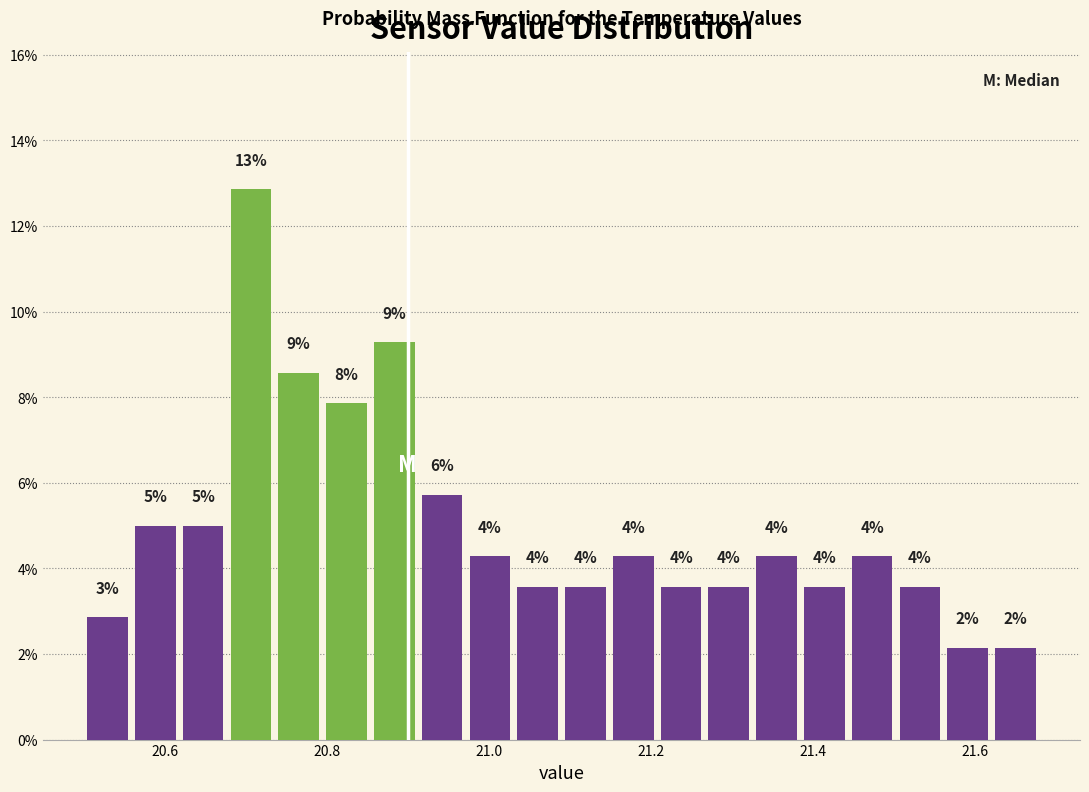

Read against the x-axis, roughly where is the centre of the tallest bar?

20.70